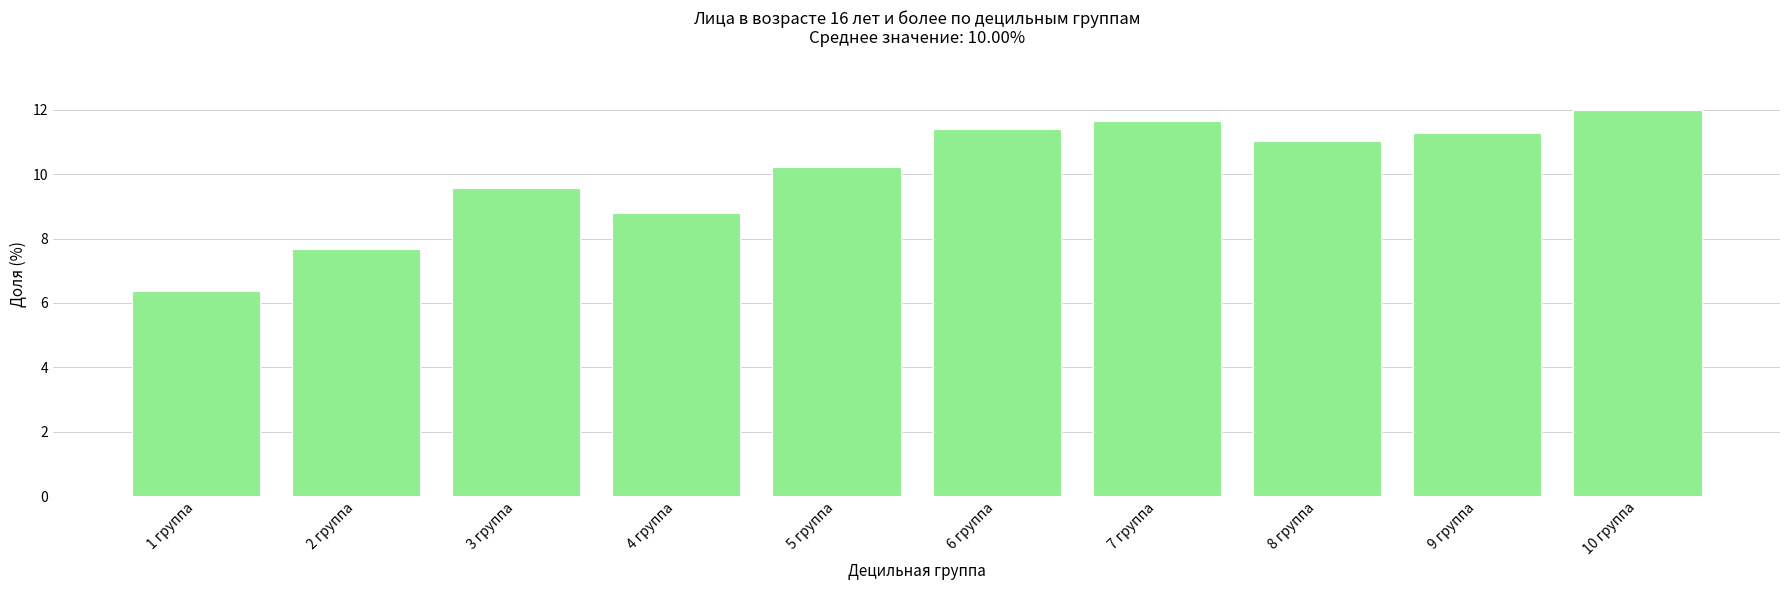

True or false: the data shows 17.5 at 9 группа.

False